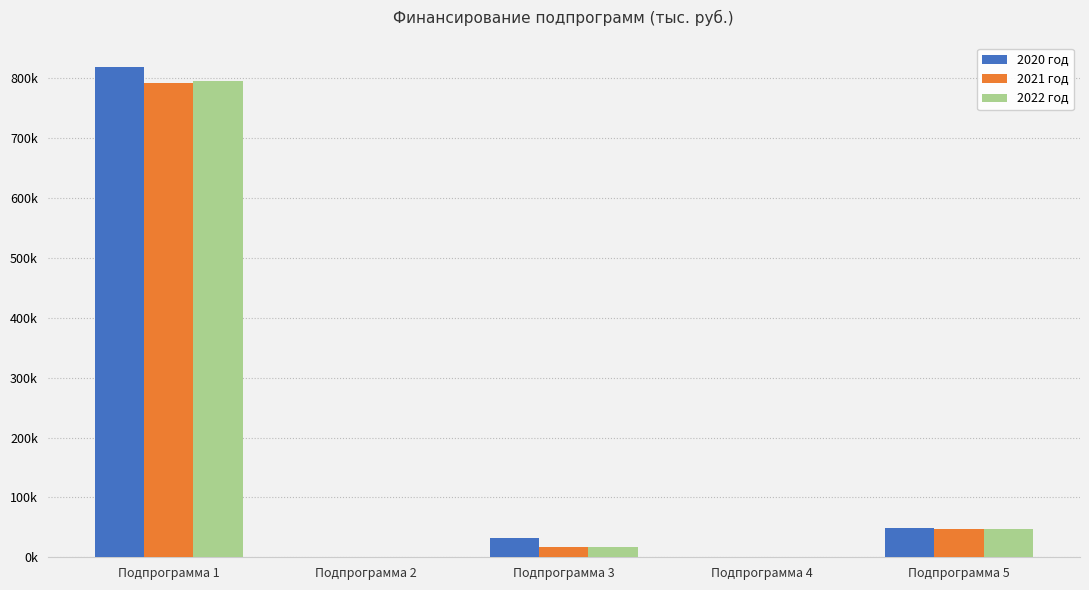

Between Подпрограмма 2 and Подпрограмма 3, which series saw the biggest shift?

2020 год